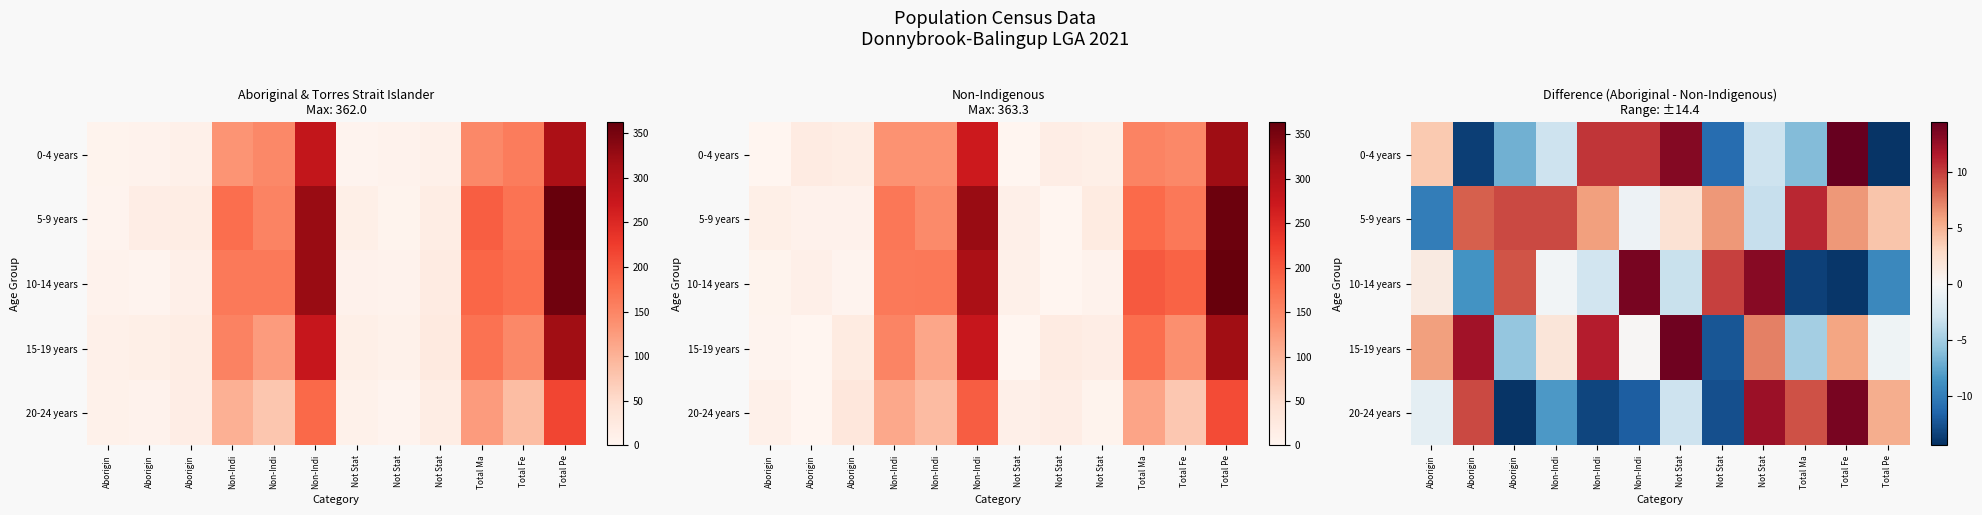

How many data points in 0-4 years are above -2?

5